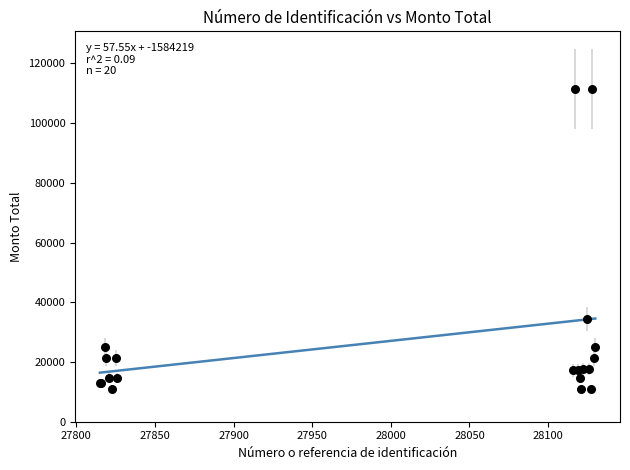

What Y value in the scatter plot is closest to 61272?

34428.8